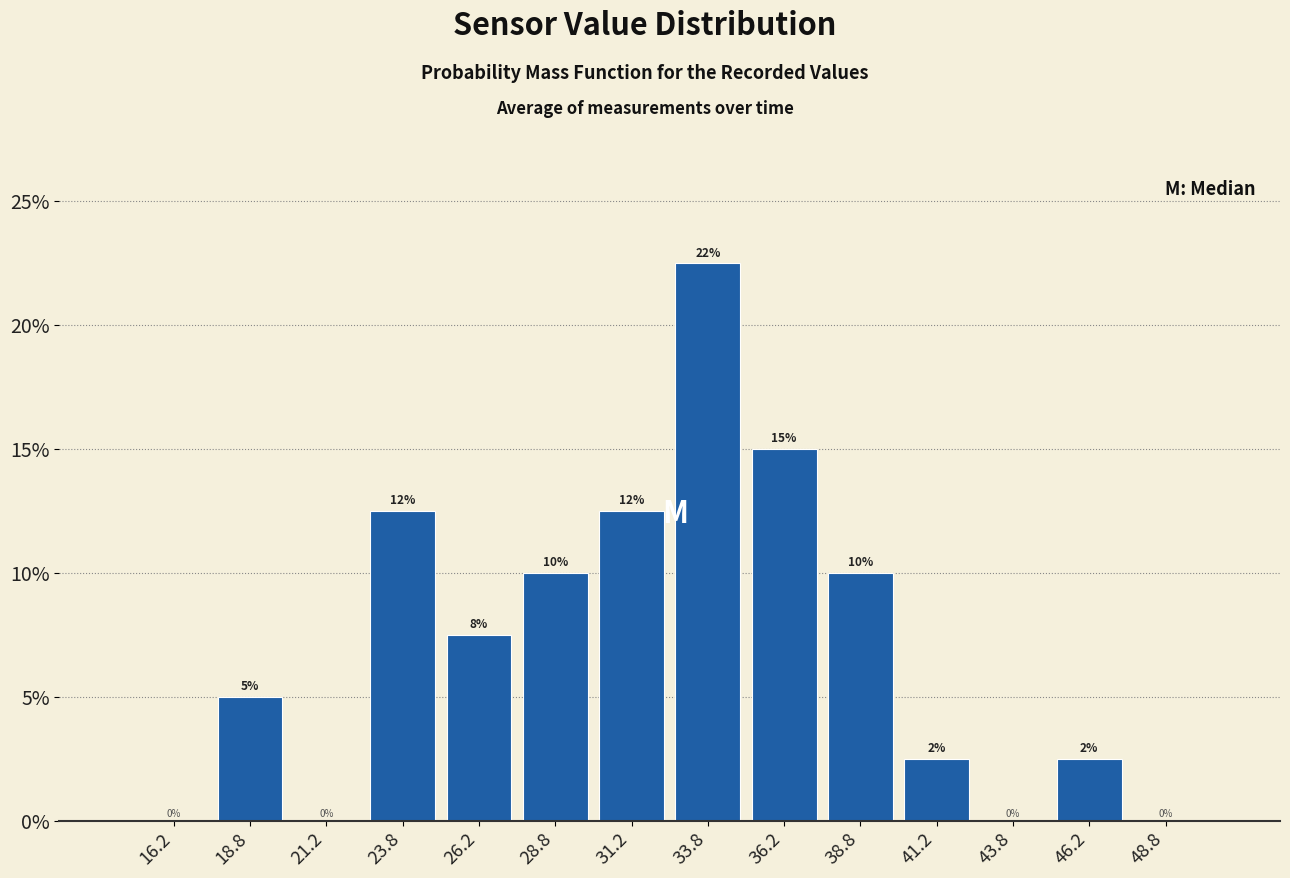

Over which range of the x-axis is the bar tallest?

32.5 to 35.0